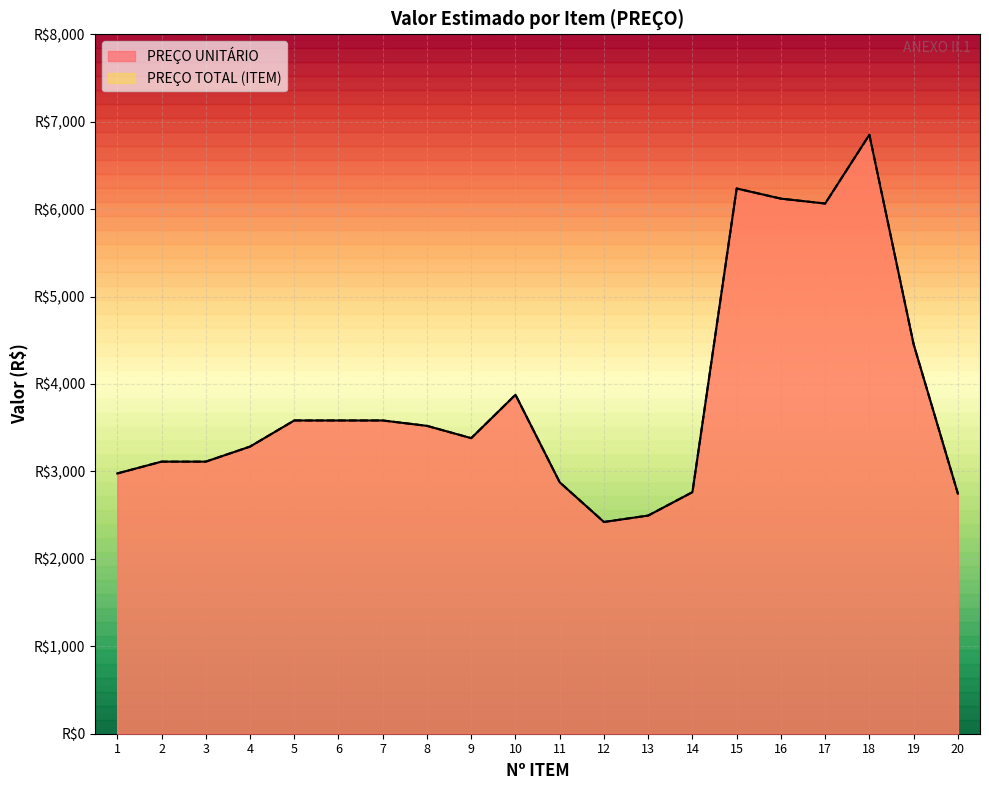

Between 9 and 13, which is larger?

9